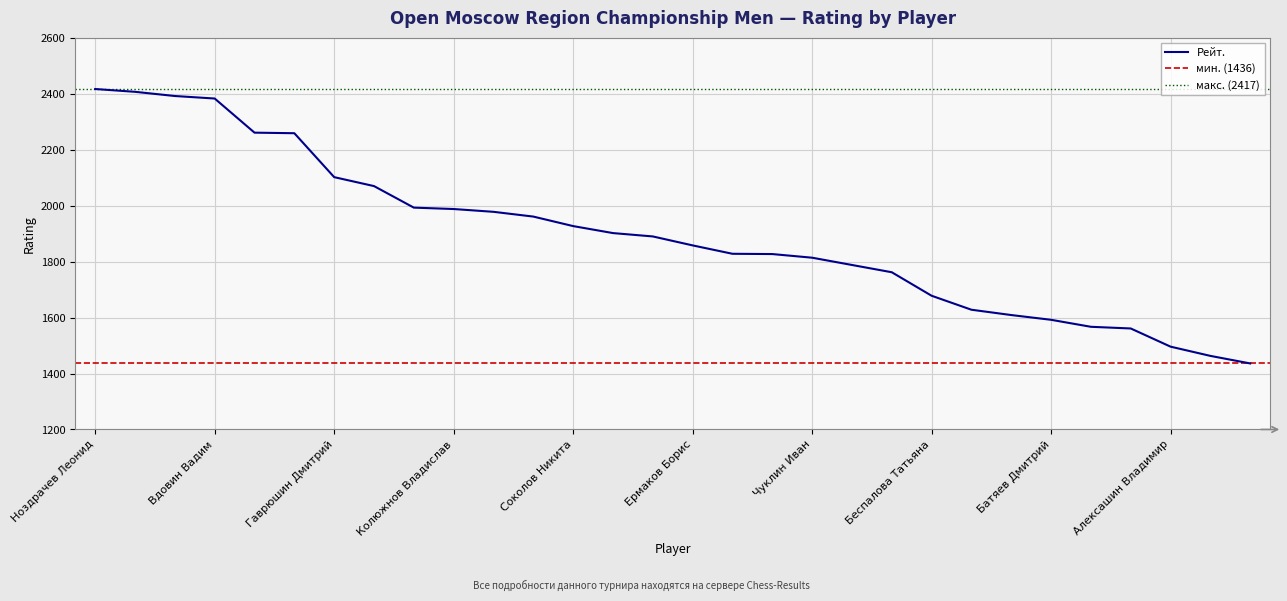

Between Тариелашвили Диана and Кулькаев Самат, which is larger?

Кулькаев Самат